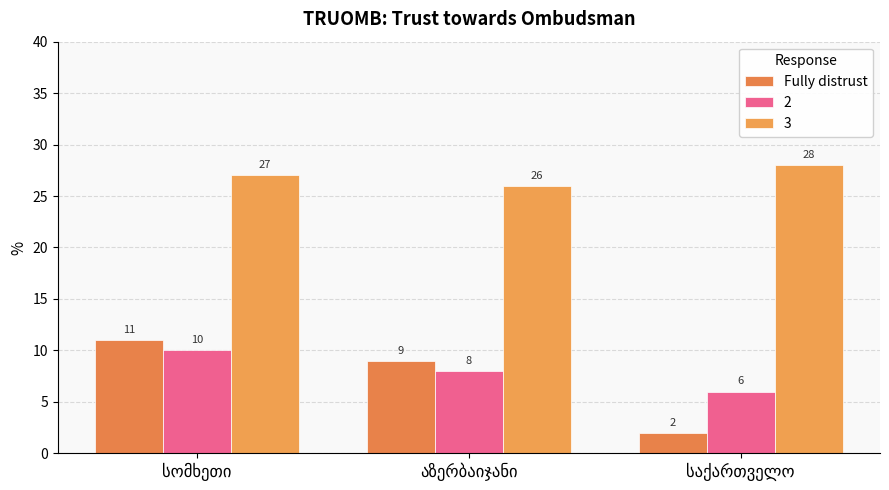

Rank the categories by value from highest to lowest.

სომხეთი, აზერბაიჯანი, საქართველო